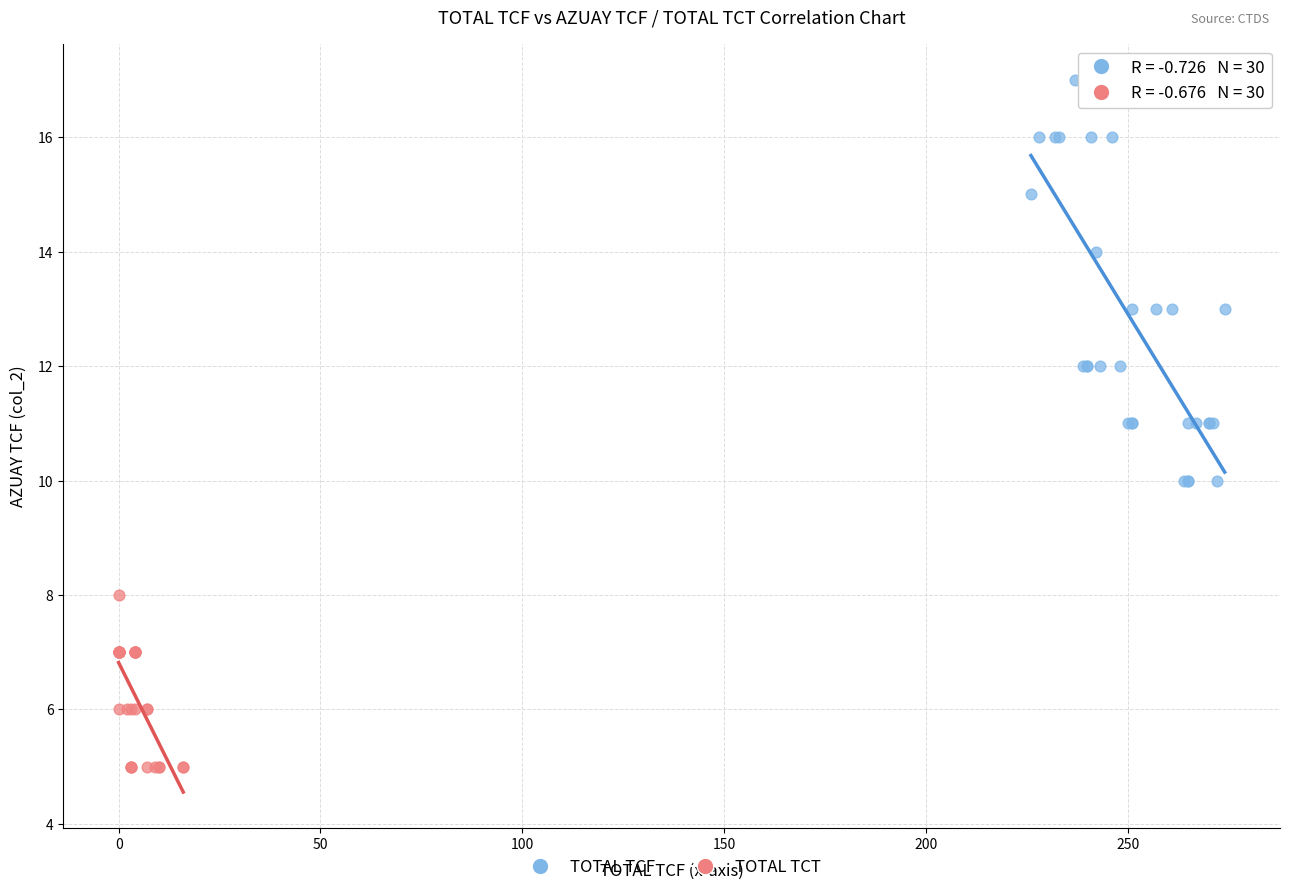

Which series contains the lowest Y value?

TOTAL TCT